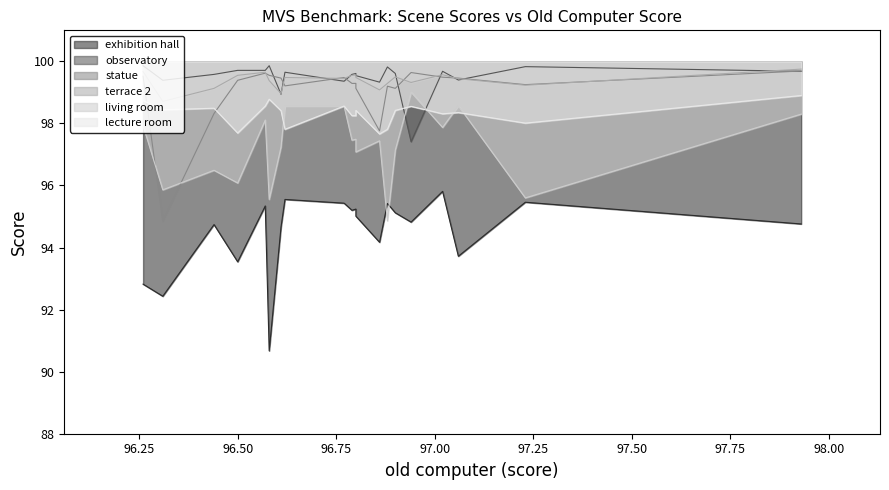

How many interior local peaks does the lecture room series have?

6